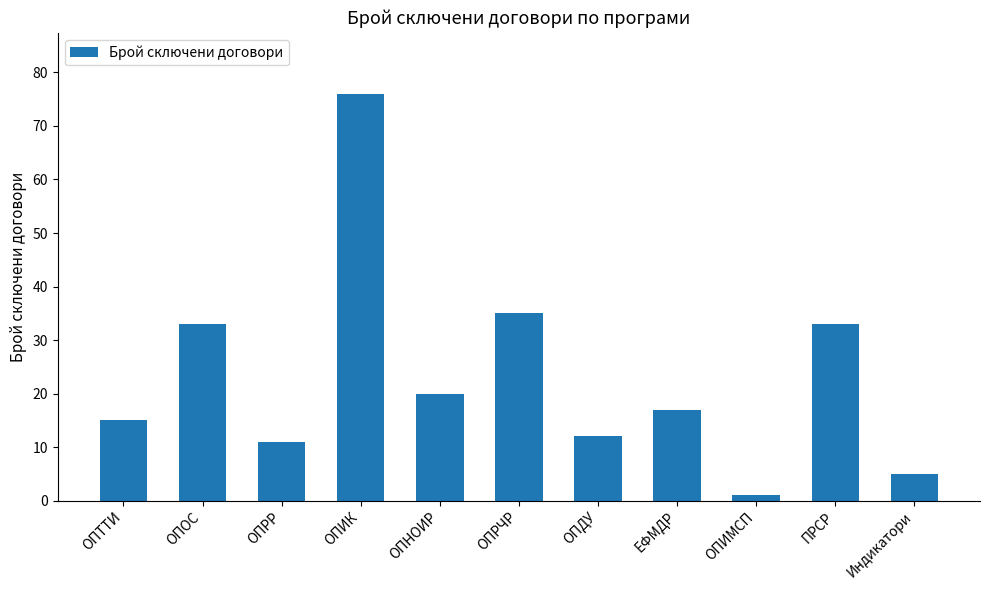

What is the label of the 2nd bar from the left?

ОПОС